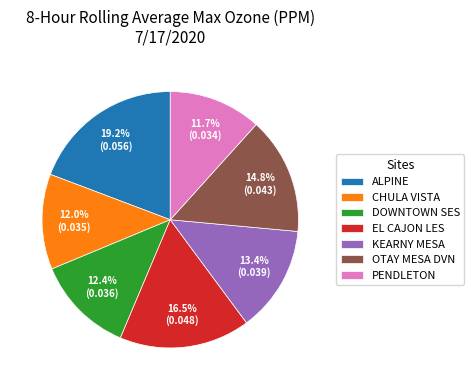

Combined, do ALPINE and OTAY MESA DVN account for over 50%?

No